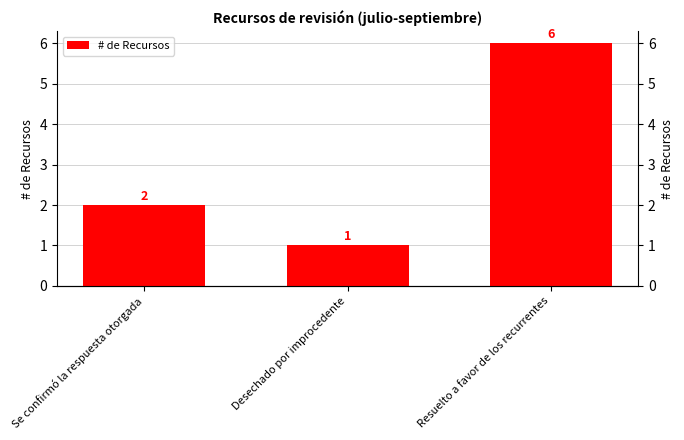

Approximately how many times larger is the value at Se confirmó la respuesta otorgada compared to Resuelto a favor de los recurrentes?

0.3